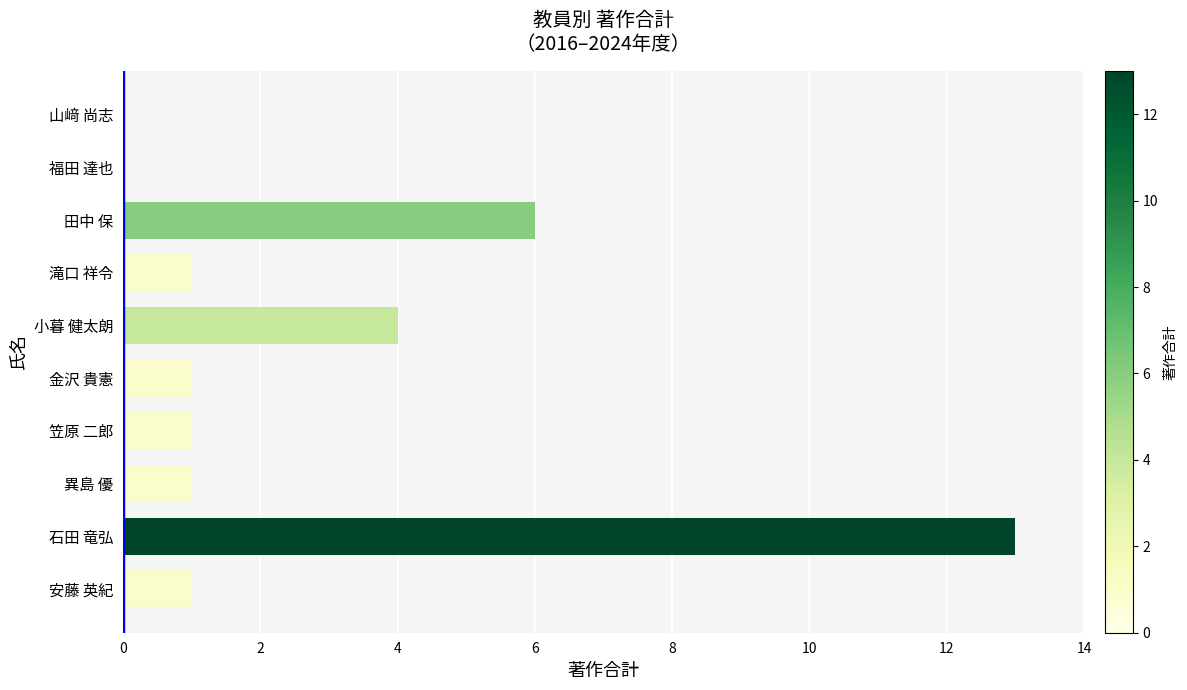

Which category has the highest value across all series?

石田 竜弘